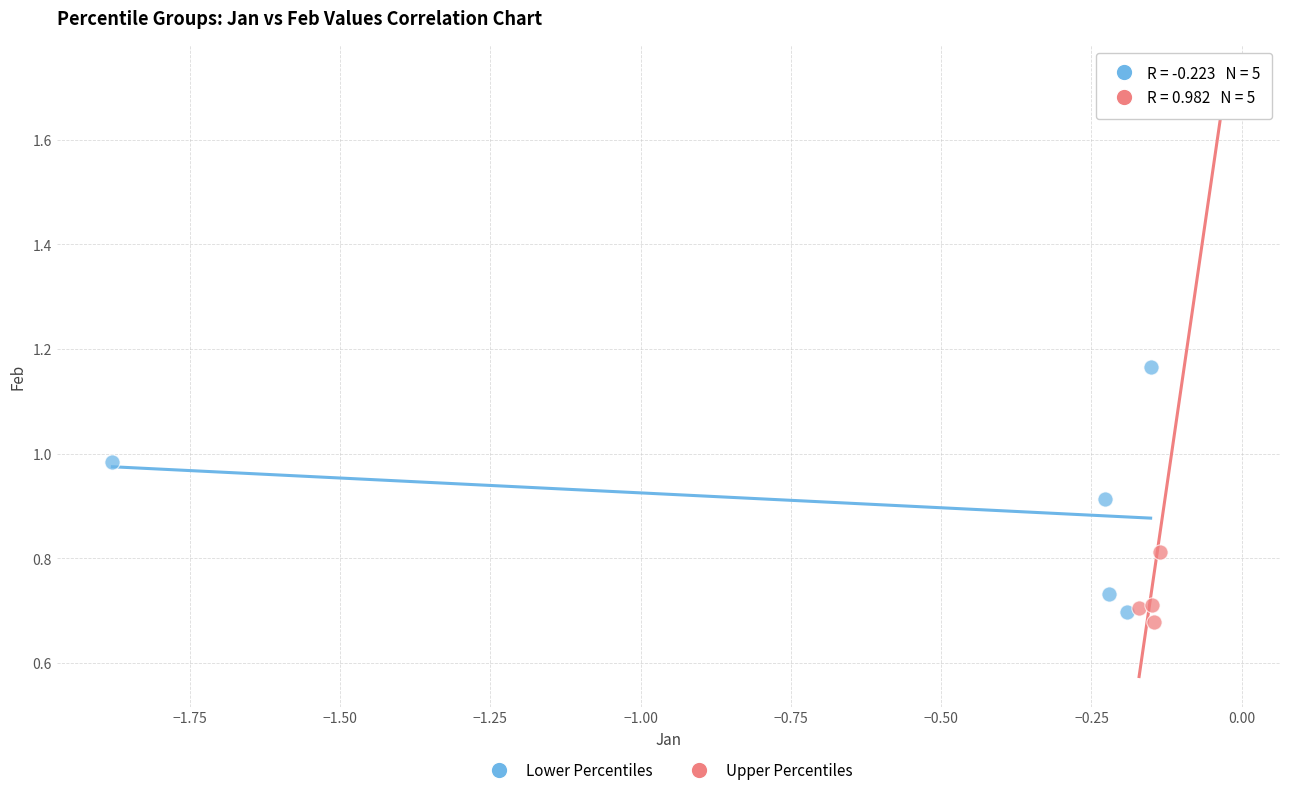

Which series reaches the maximum Y coordinate?

Upper Percentiles